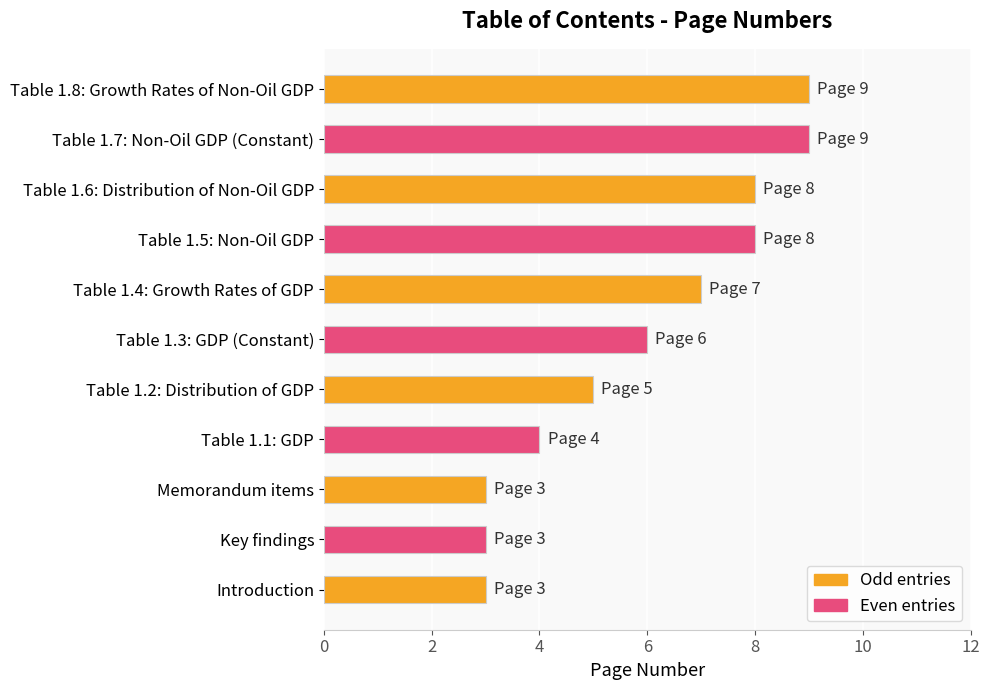

How many distinct data groups are displayed?

1